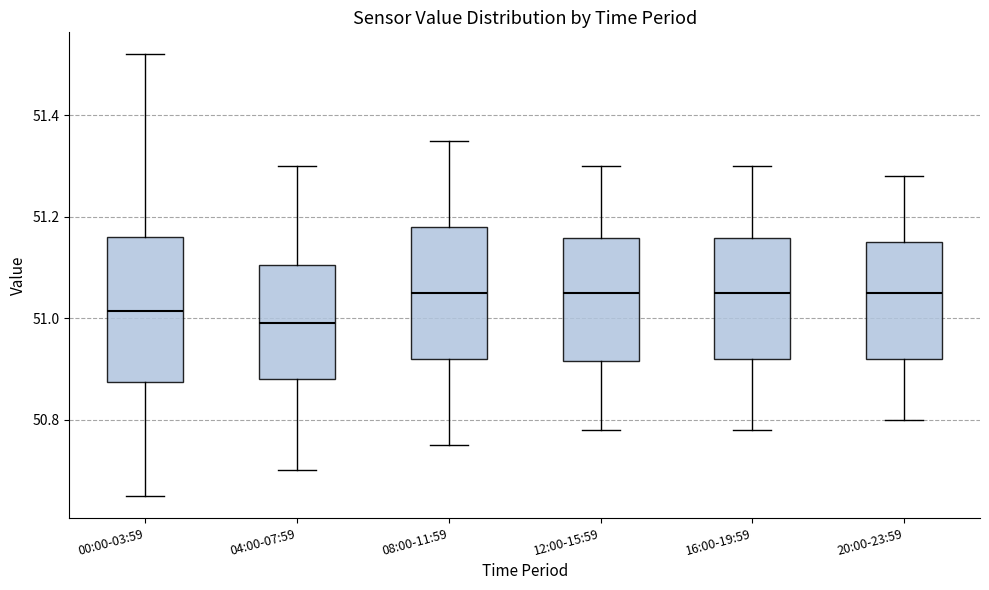

Which box's median line is the lowest?

04:00-07:59